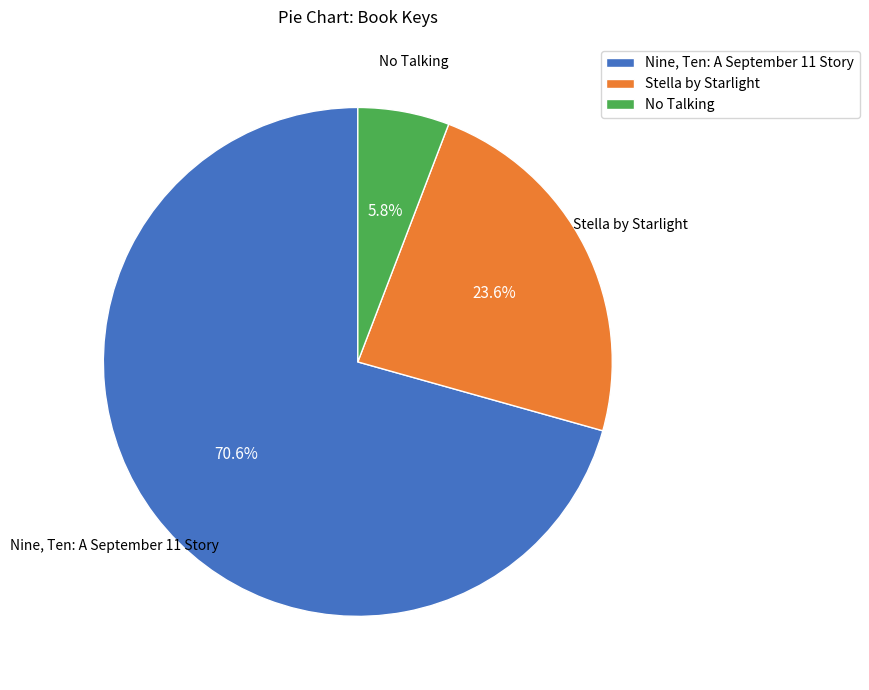

Rank the categories by value from highest to lowest.

Nine, Ten: A September 11 Story, Stella by Starlight, No Talking